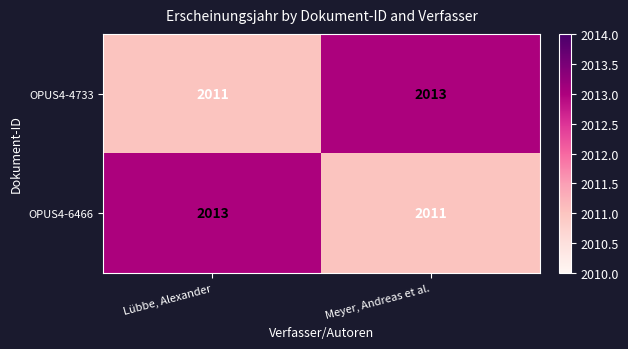

What is the total value across all series at Meyer, Andreas et al.?

4024